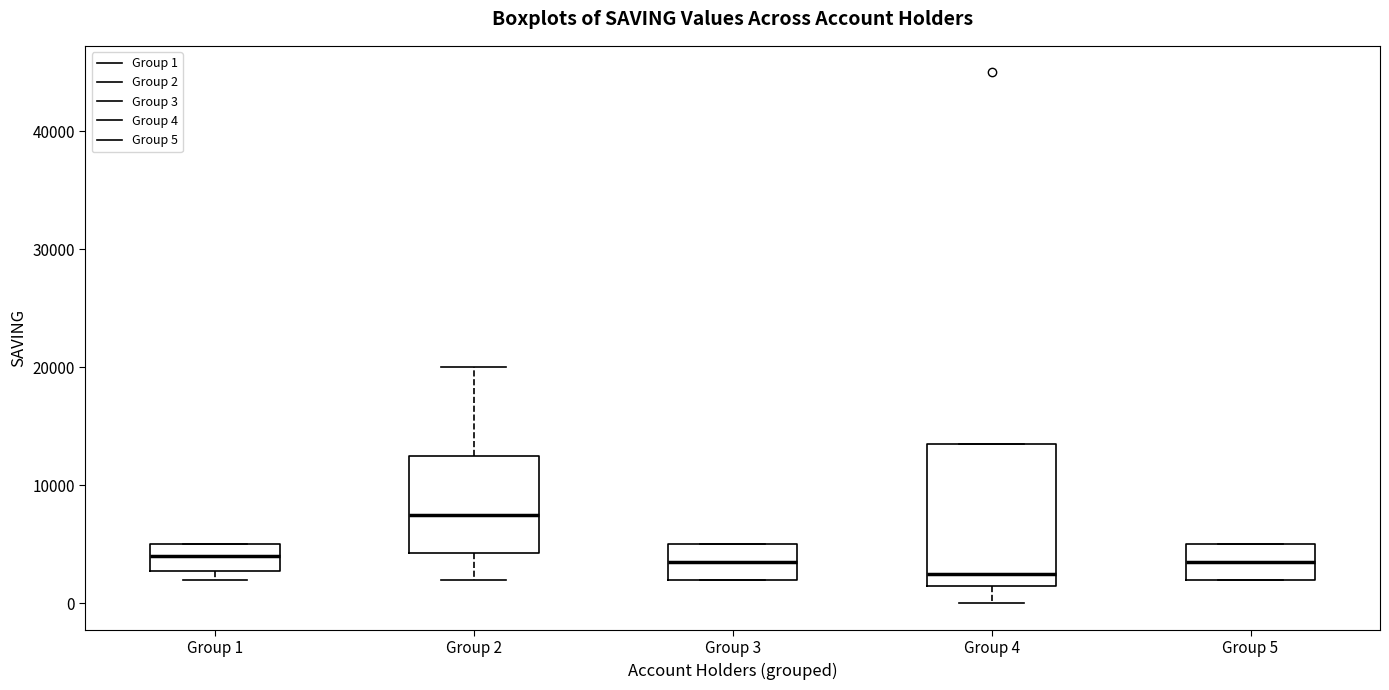

Which box is the tallest, from its lower edge to its upper edge?

Group 4